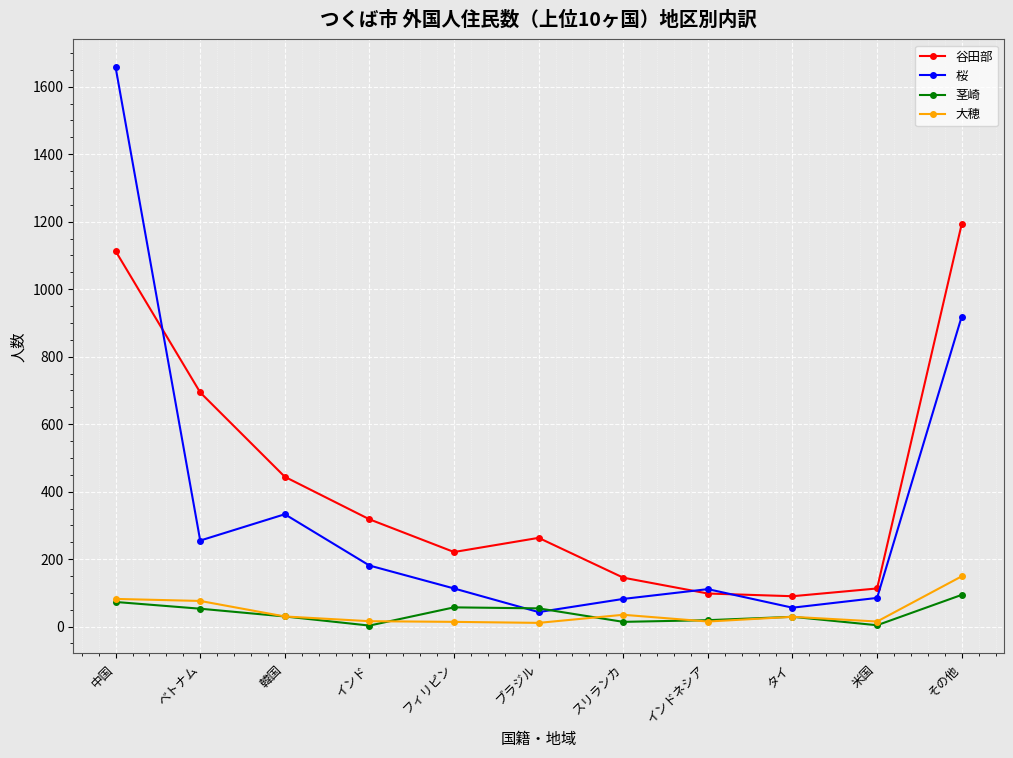

What are all the series names shown in the legend?

谷田部, 桜, 茎崎, 大穂